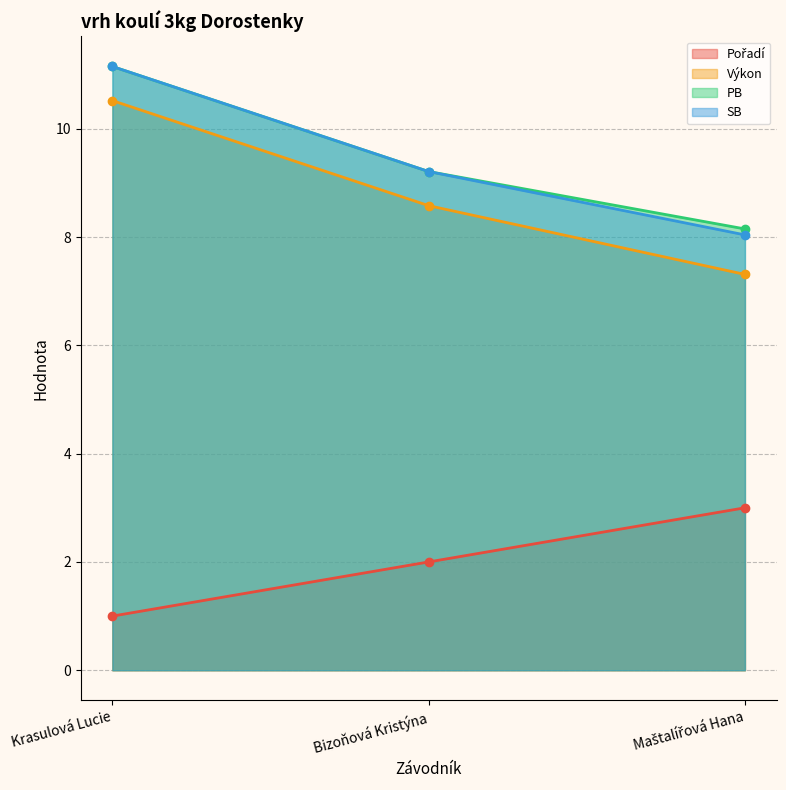

Reading left to right, extract all data points from this chart.

Pořadí: 1.0	2.0	3.0
Výkon: 10.5	8.6	7.3
PB: 11.2	9.2	8.2
SB: 11.2	9.2	8.0